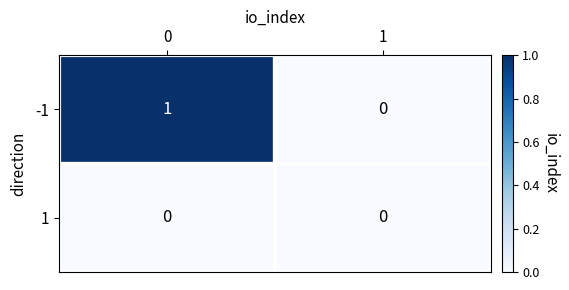

Rank the series by their average value, from lowest to highest.

1, -1